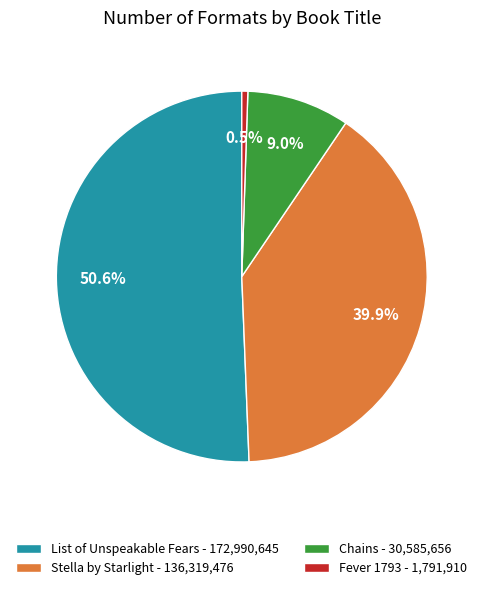

Rank the categories by value from highest to lowest.

List of Unspeakable Fears, Stella by Starlight, Chains, Fever 1793